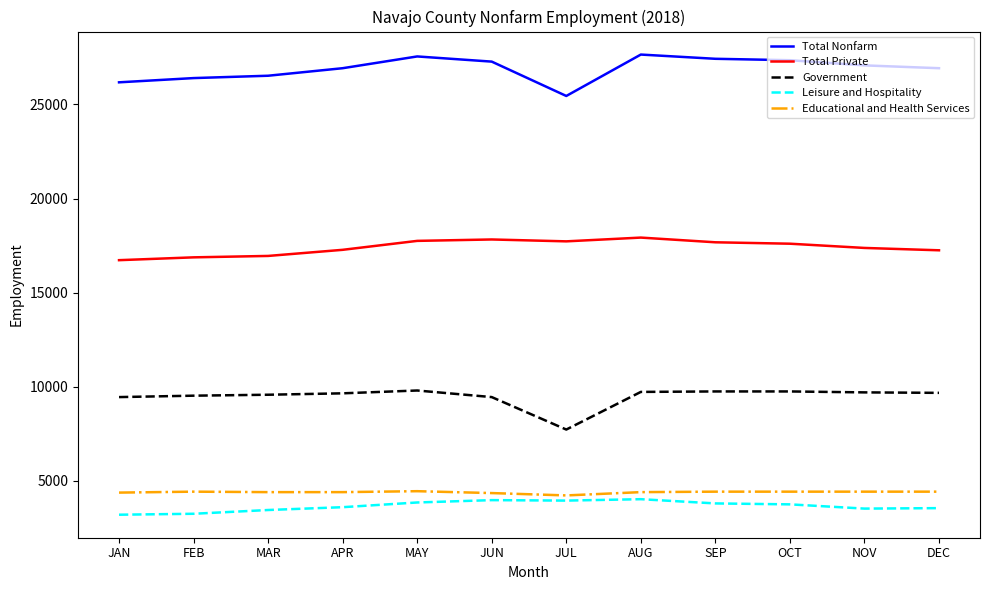

In Total Nonfarm, how many points are higher than both neighbors (excluding endpoints)?

2